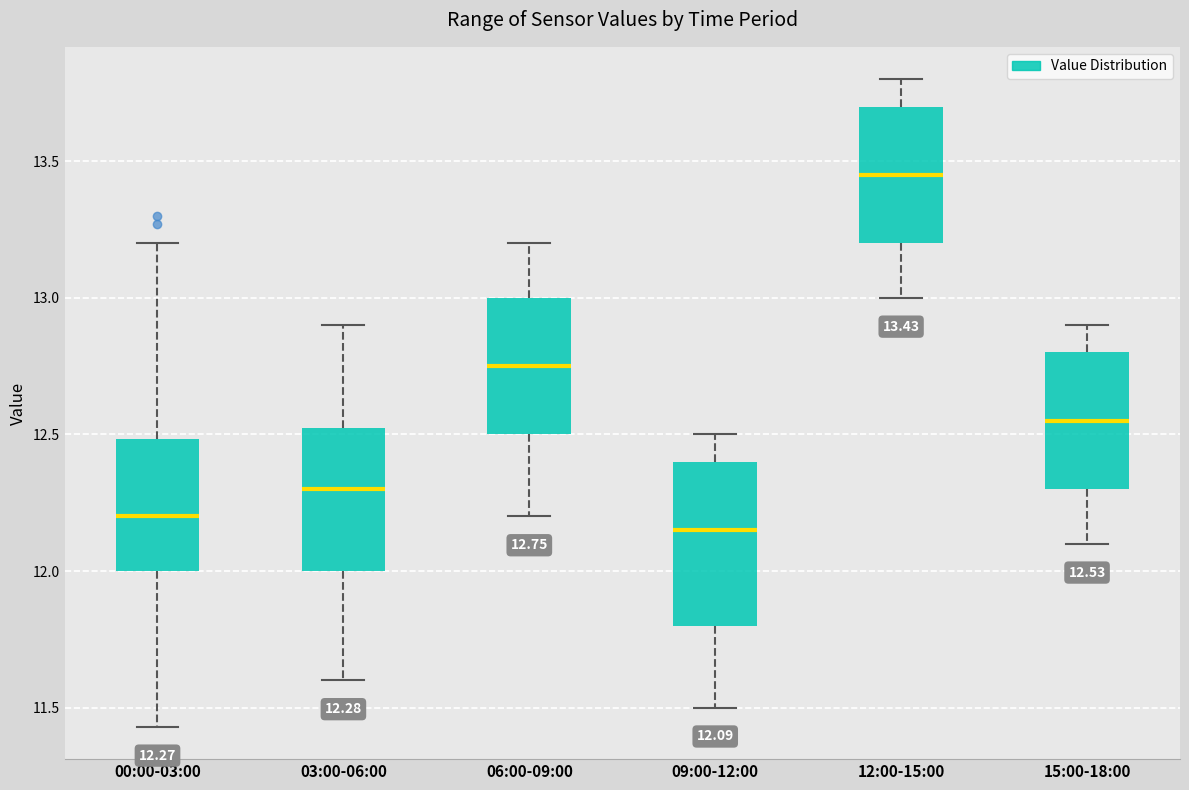

Which box is the tallest, from its lower edge to its upper edge?

09:00-12:00